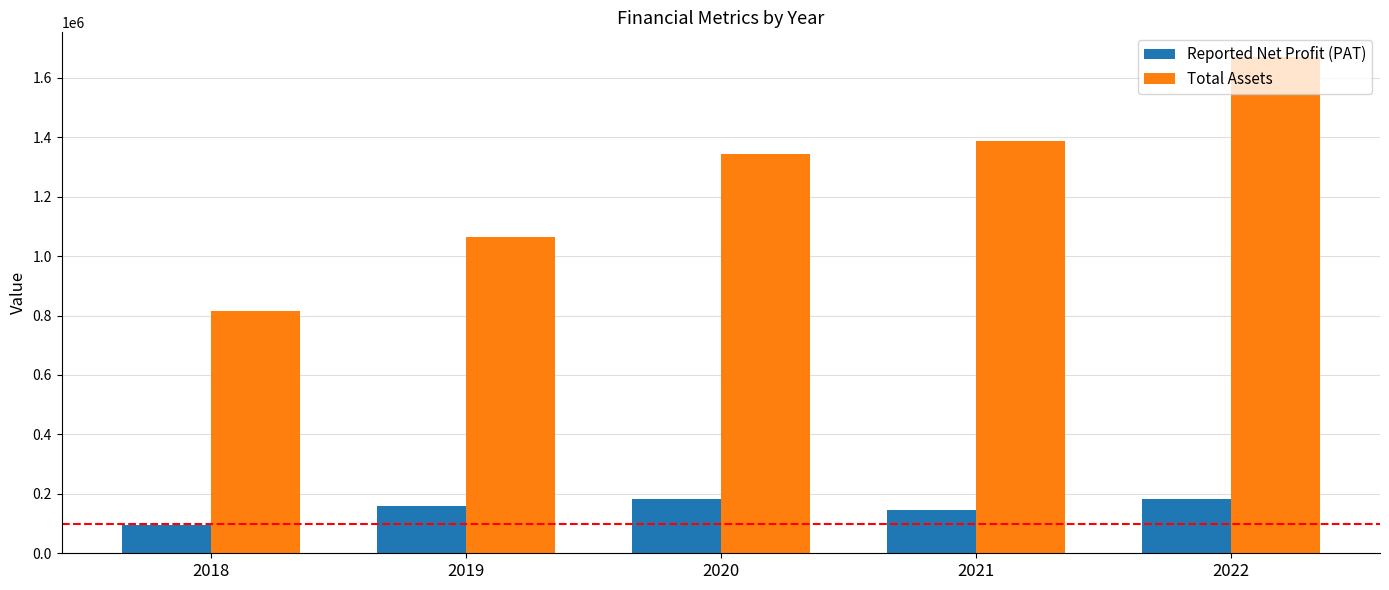

Rank the categories by Total Assets value from lowest to highest.

2018, 2019, 2020, 2021, 2022